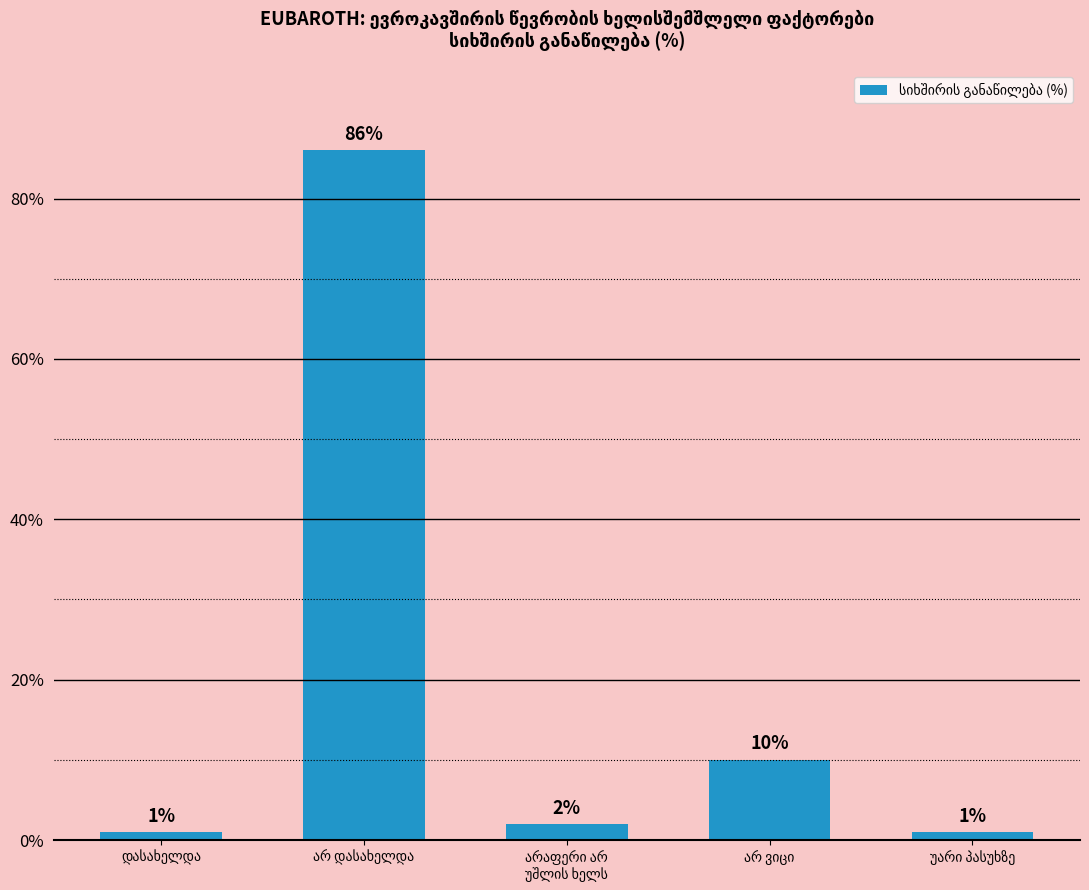

What is the maximum value shown in the chart?

86